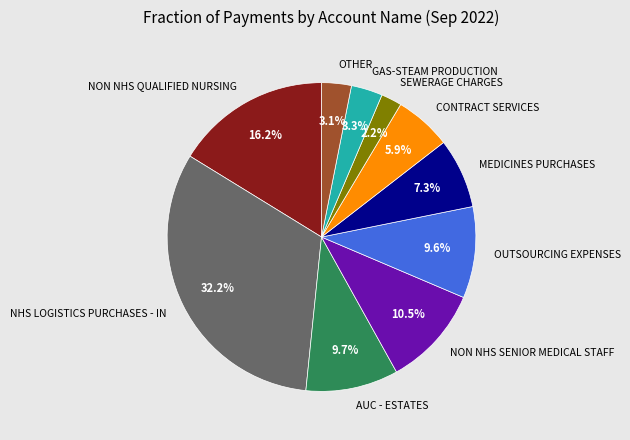

Combined, what portion of the pie is NON NHS QUALIFIED NURSING and OTHER?

19.3%